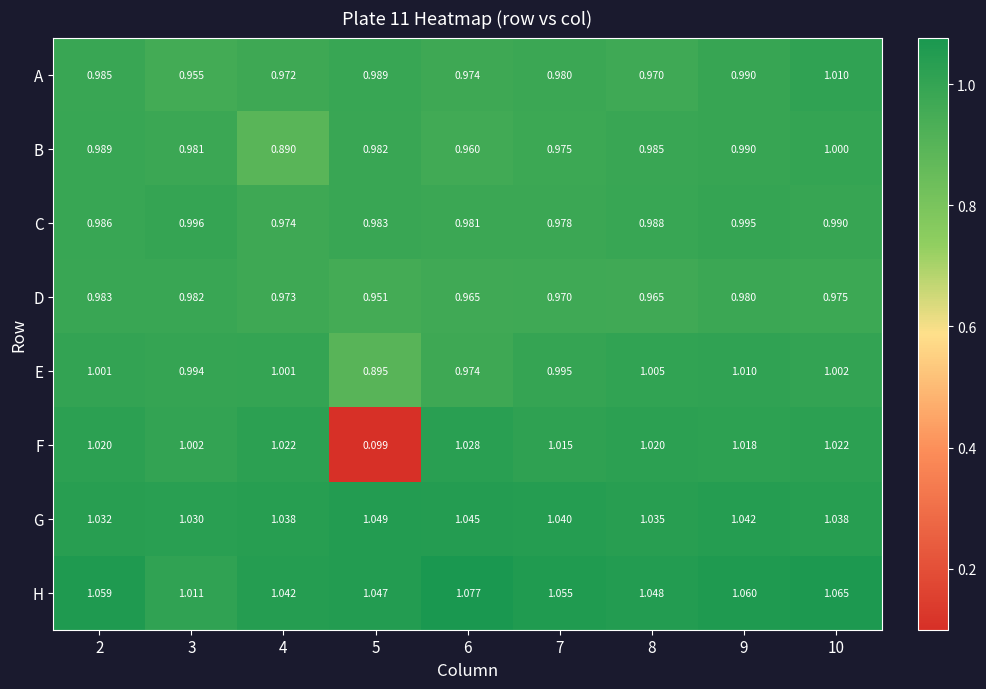

Which series has the widest spread of values?

F